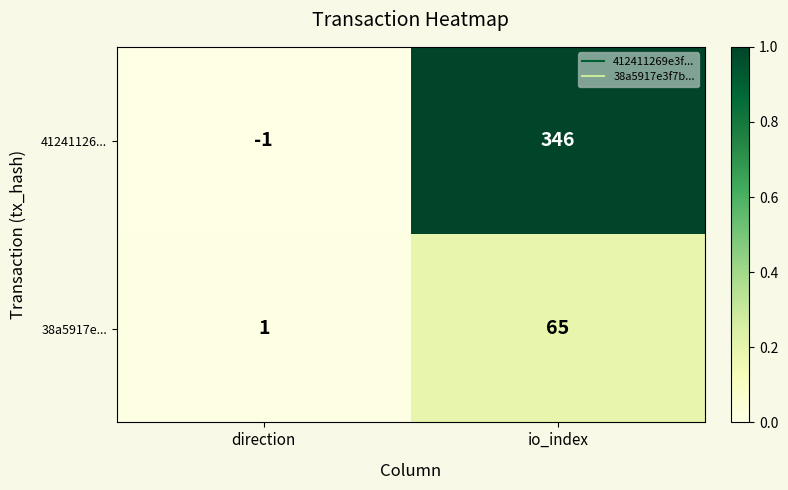

List the series in order of their overall mean, highest first.

41241126..., 38a5917e...